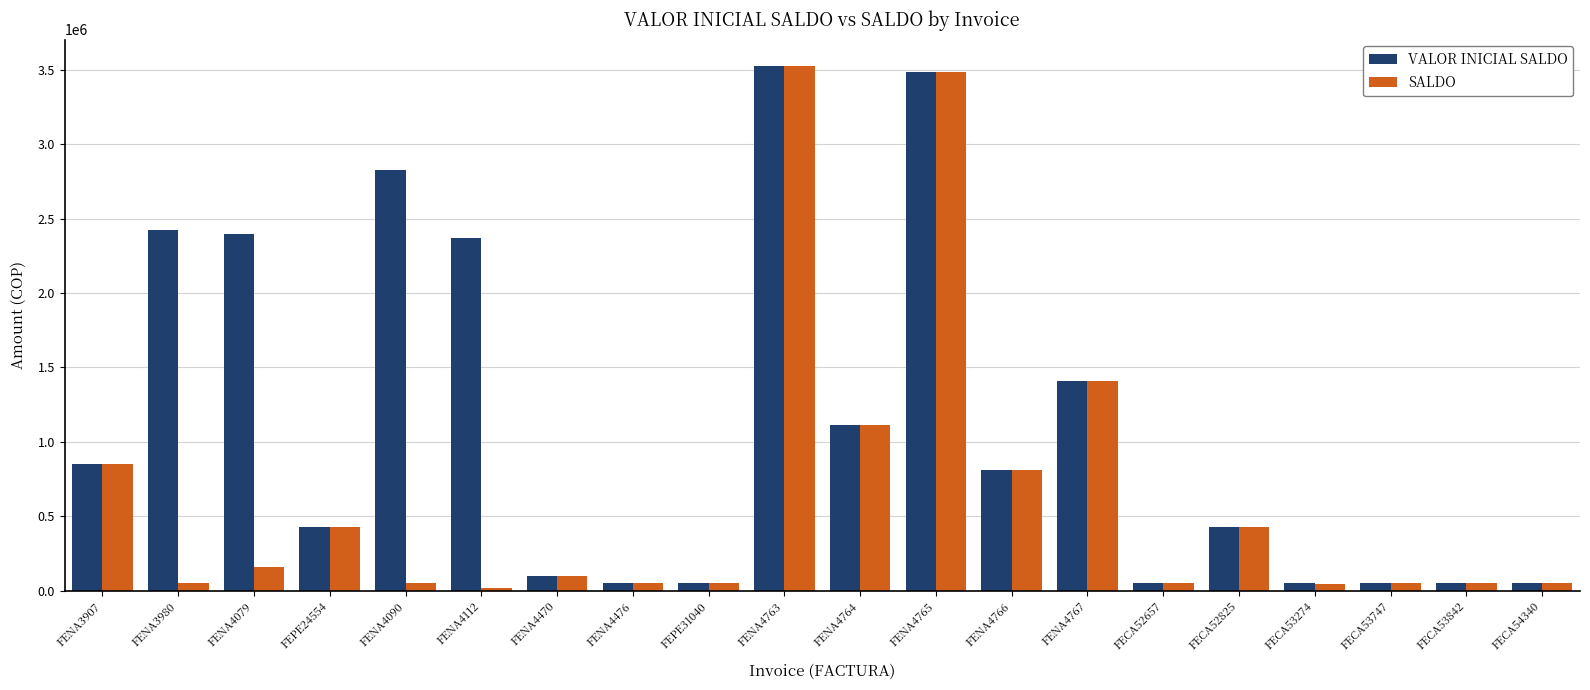

List the series in order of their overall mean, highest first.

VALOR INICIAL SALDO, SALDO